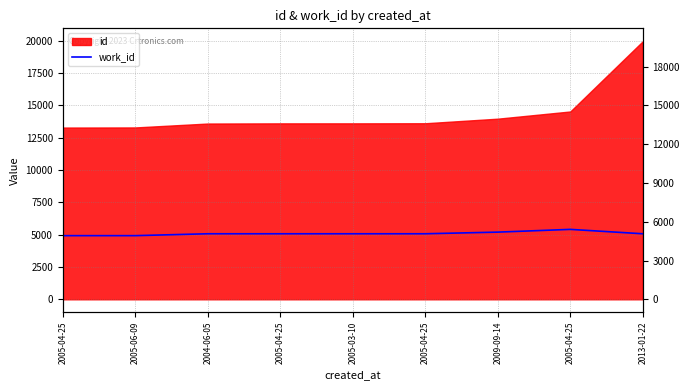

How many lines are shown in the chart?

1